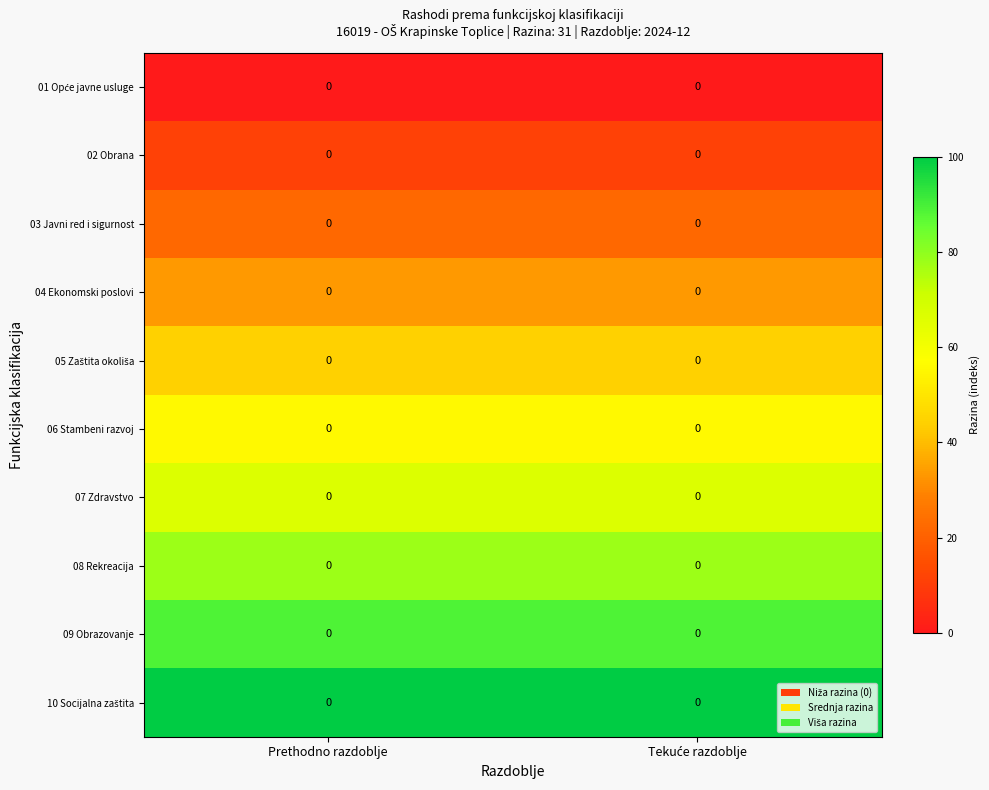

Which series has the largest total across all categories?

10 Socijalna zaštita